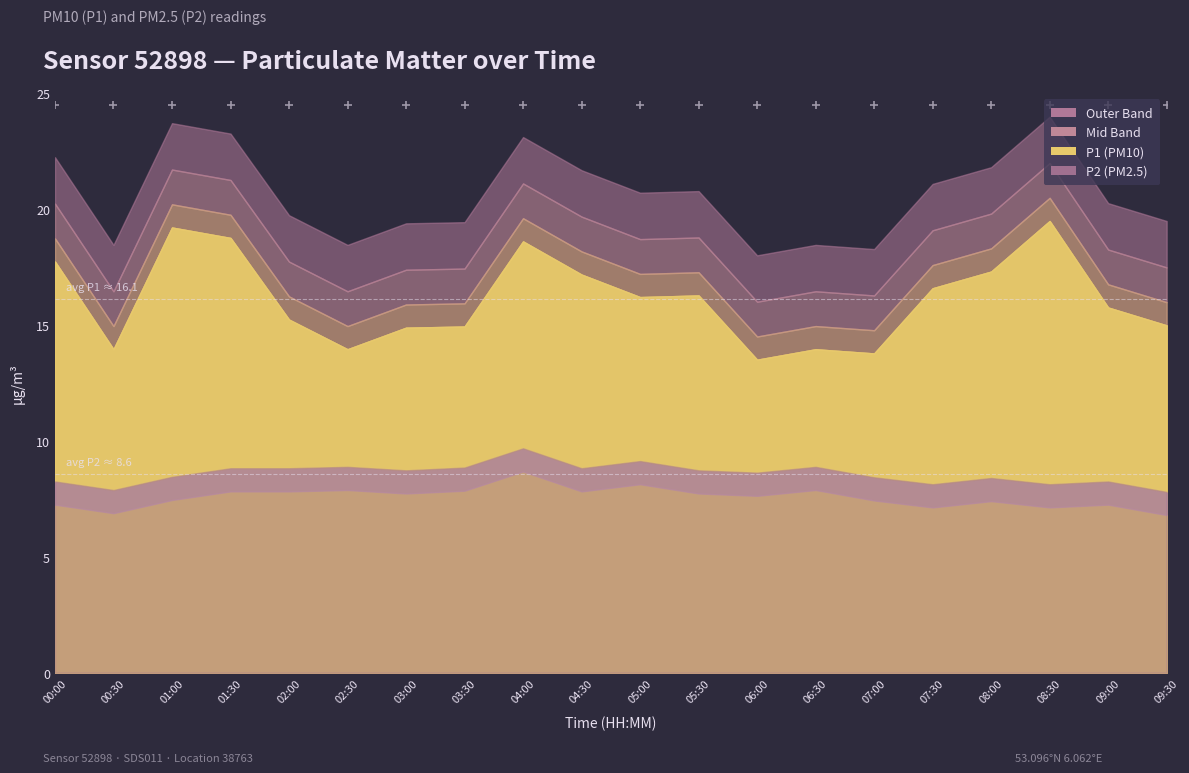

Reading left to right, what are all the values shown in this chart?

P1: 17.7	13.9	19.2	18.8	15.2	13.9	14.9	14.9	18.6	17.2	16.2	16.3	13.5	13.9	13.8	16.6	17.3	19.5	15.8	15.0
P2: 8.2	7.9	8.4	8.8	8.8	8.9	8.7	8.8	9.7	8.8	9.1	8.7	8.6	8.9	8.4	8.1	8.4	8.1	8.2	7.8